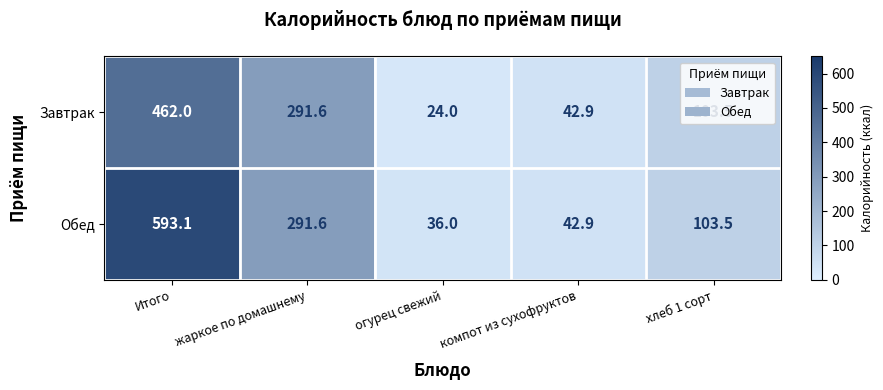

Read the Завтрак value at Итого.

462.0